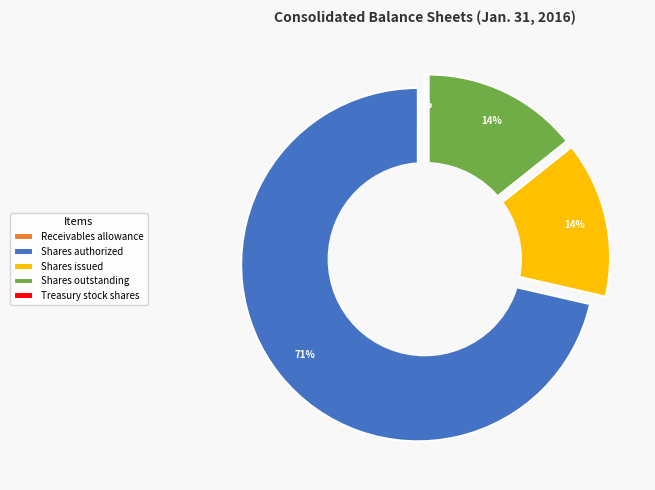

Which category has the biggest portion of the pie?

Common stock shares authorized